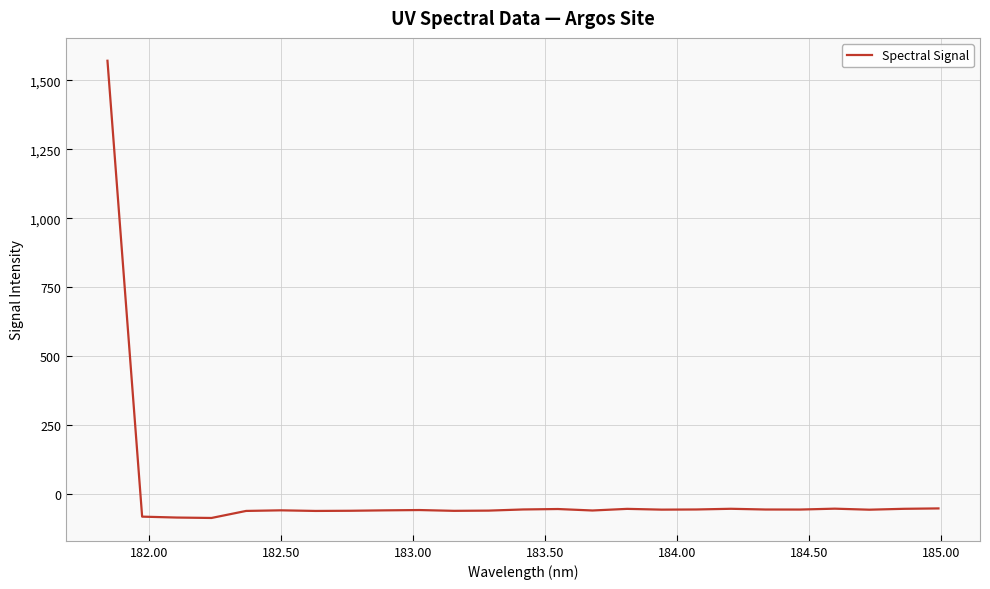

What is the difference between the maximum and minimum values?

1659.6